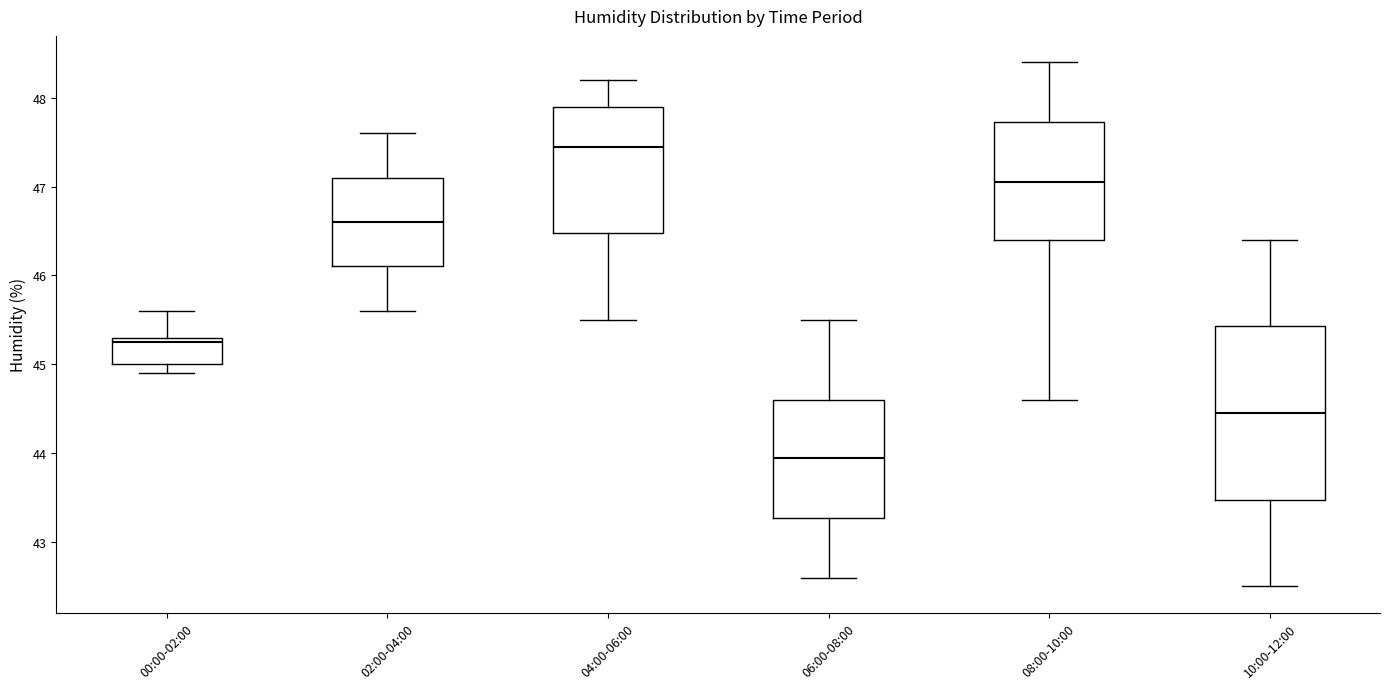

Reading left to right, read every box against the y-axis: the position of its median line, the range the box covers, and the ends of its whiskers. The values are not printed on the chart, so give them approximately, as read against the axis.

00:00-02:00: median 45.3 (just below the box's upper edge), box 45.0 to 45.3, whiskers 44.9 to 45.6
02:00-04:00: median 46.6, box 46.1 to 47.1, whiskers 45.6 to 47.6
04:00-06:00: median 47.5, box 46.5 to 47.9, whiskers 45.5 to 48.2
06:00-08:00: median 44.0, box 43.3 to 44.6, whiskers 42.6 to 45.5
08:00-10:00: median 47.1, box 46.4 to 47.7, whiskers 44.6 to 48.4
10:00-12:00: median 44.5, box 43.5 to 45.4, whiskers 42.5 to 46.4